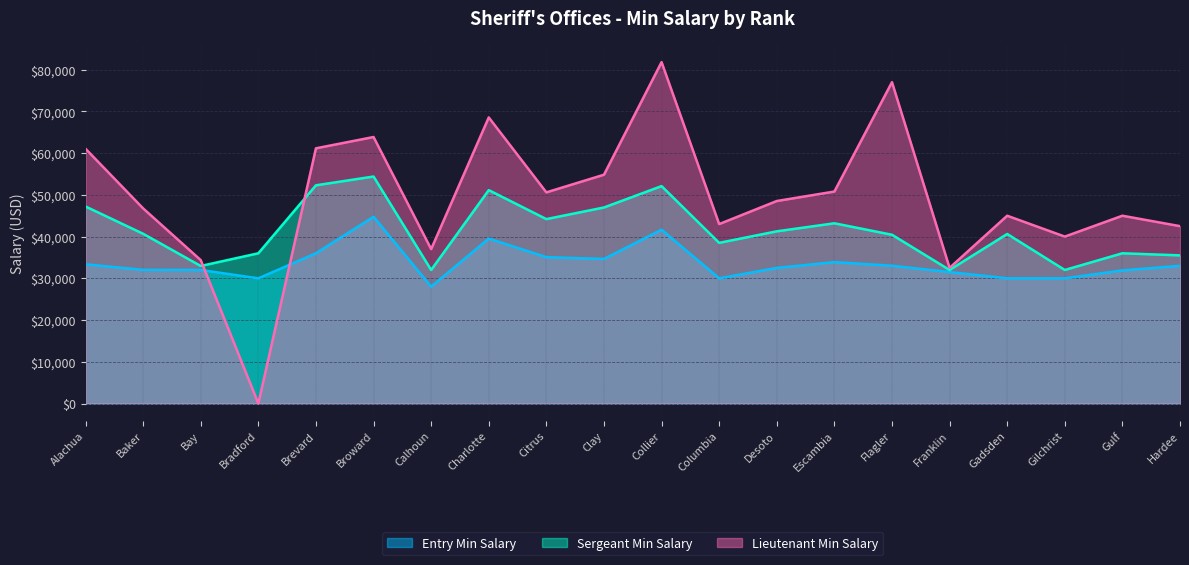

Does the chart display data point markers on the line(s)?

No